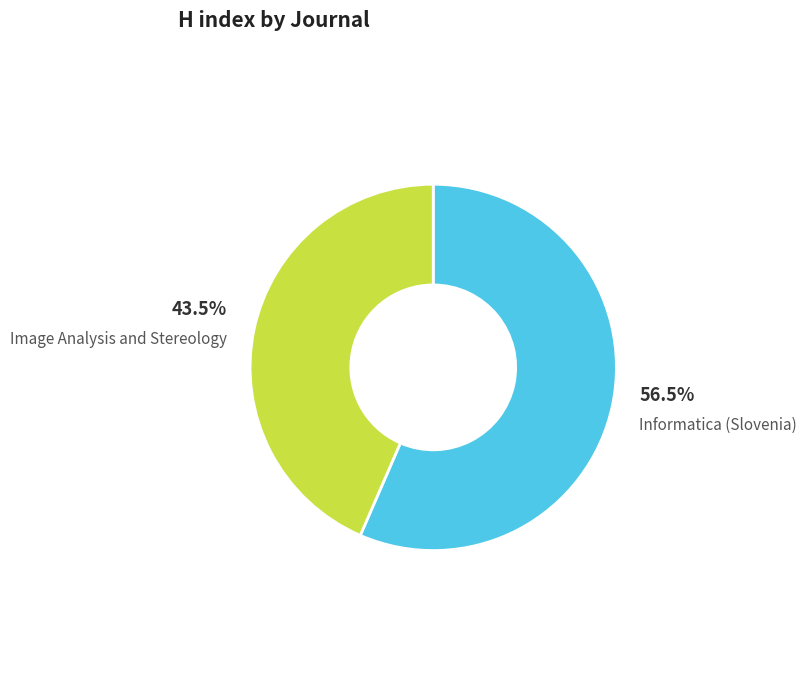

Rank the categories by value from lowest to highest.

Image Analysis and Stereology, Informatica (Slovenia)